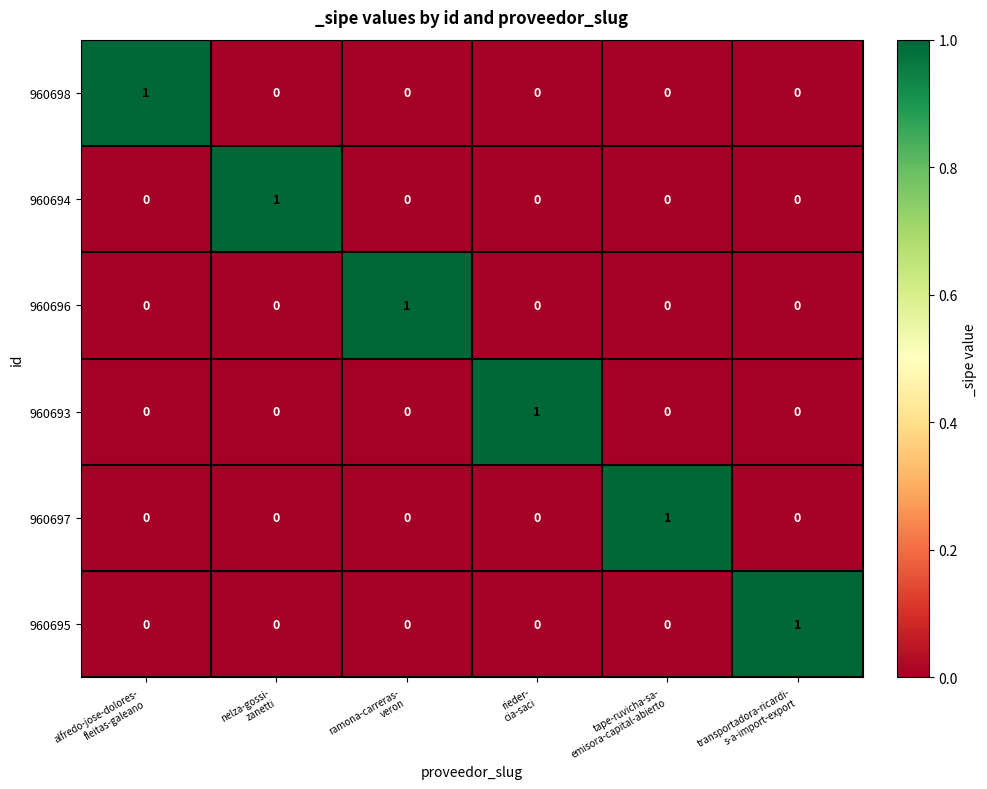

How many 960696 values are between 0 and 1?

6